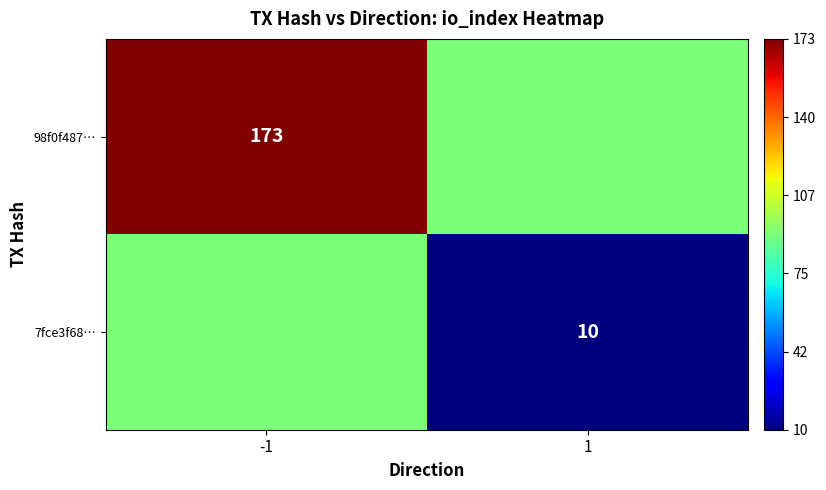

True or false: 7fce3f68… has a value of 2.6 at 1.

False